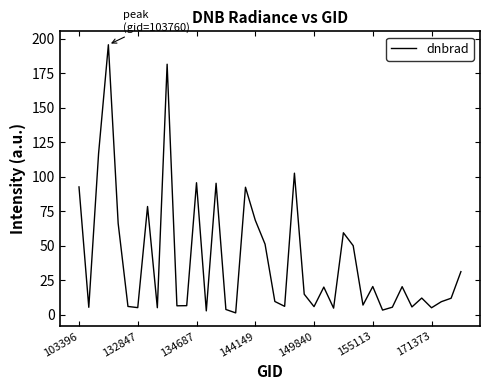

How many interior local peaks (higher than both neighbors) does the data have?

12